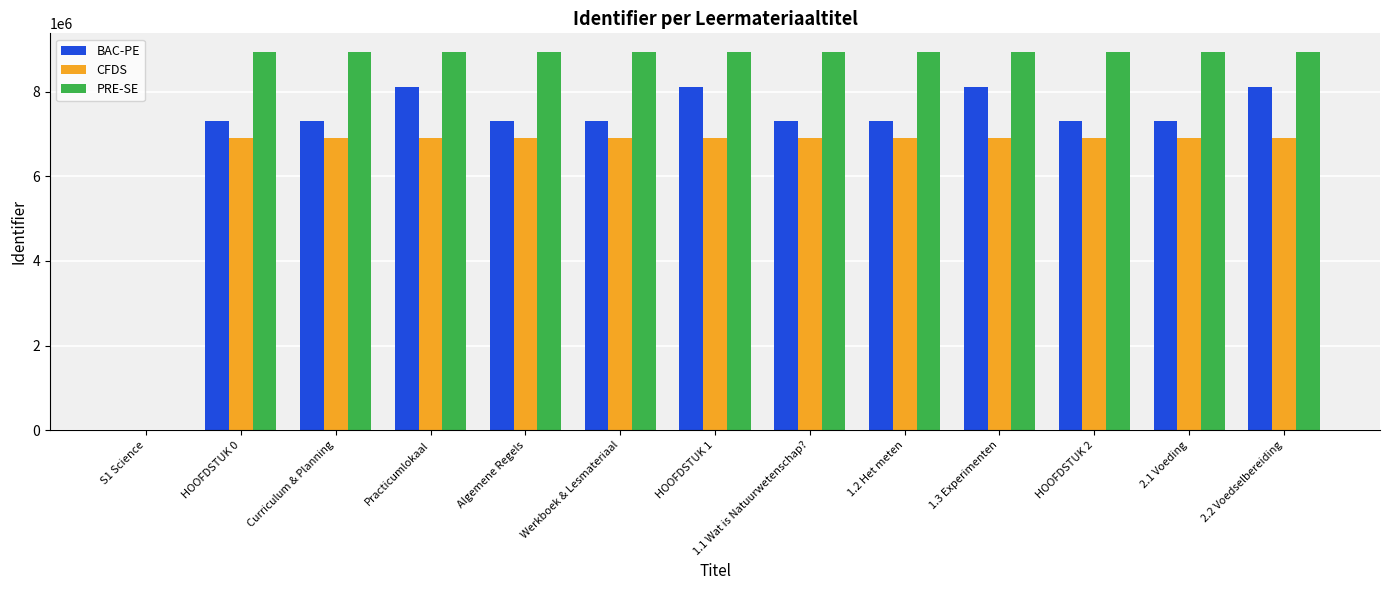

How many values in BAC-PE are above zero?

12